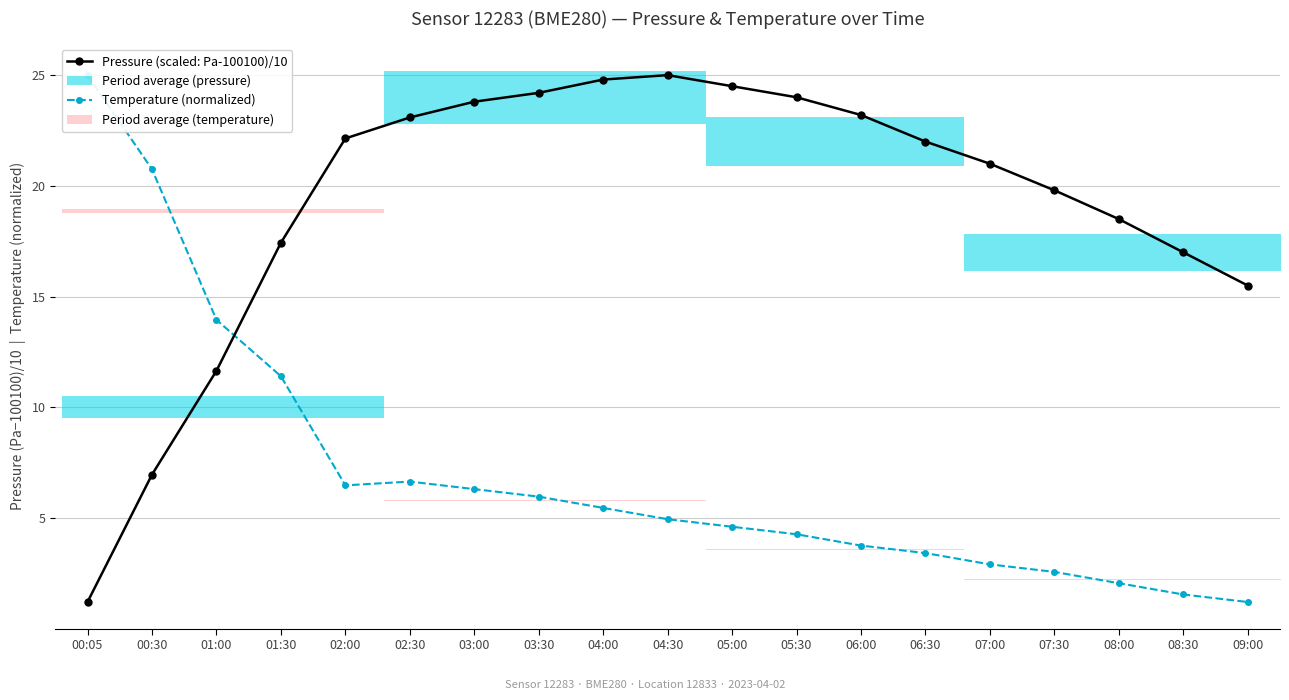

Is it true that Pressure (scaled: Pa-100100)/10 equals 1.2 at 00:05?

True